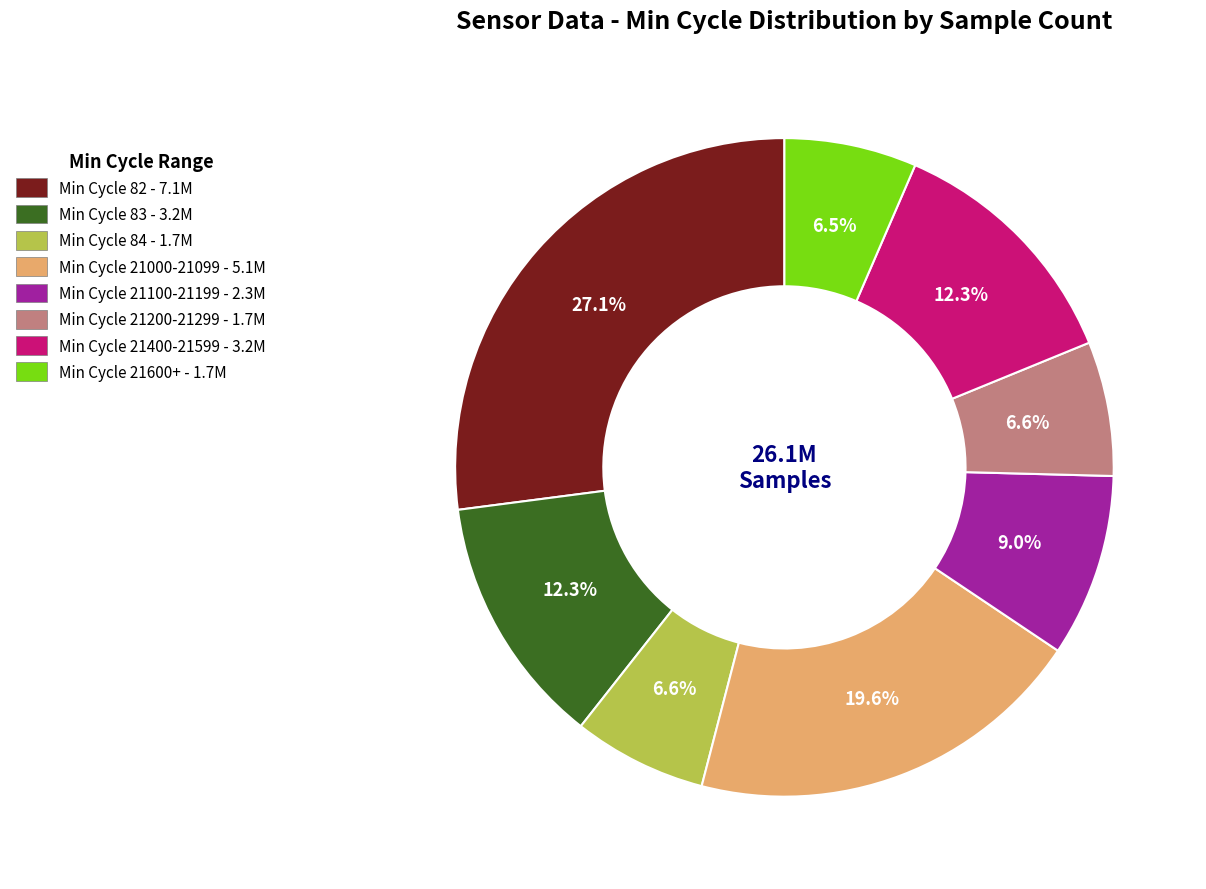

Is there a majority slice in this chart?

No